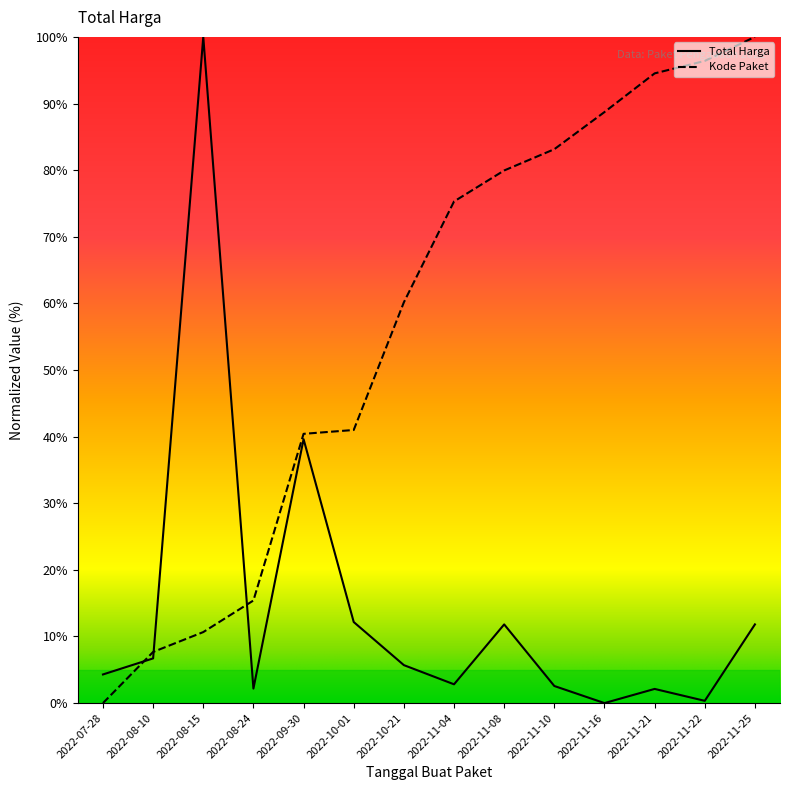

Which series has the largest range (max minus min)?

Total Harga